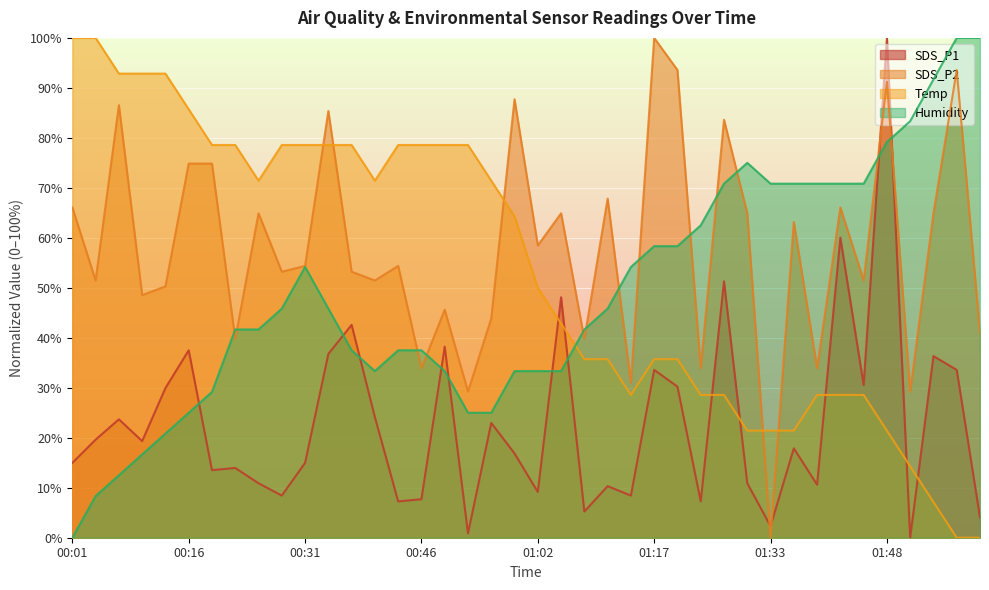

At which category does SDS_P2 reach its first local valley?

00:04